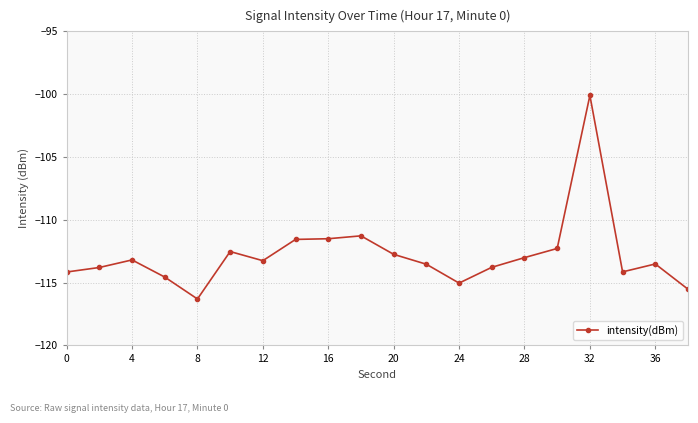

What is the value of the 4th point from the left?

-114.6